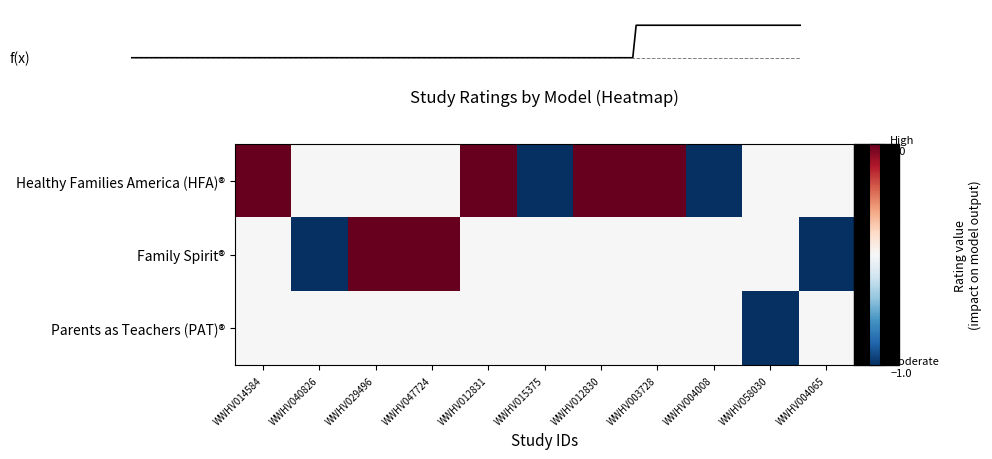

Which series has the widest spread of values?

Healthy Families America (HFA)®